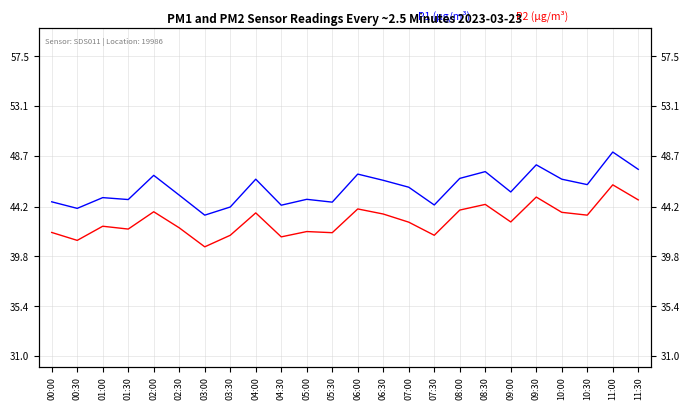

Which series has the largest total across all categories?

P1 (µg/m³)